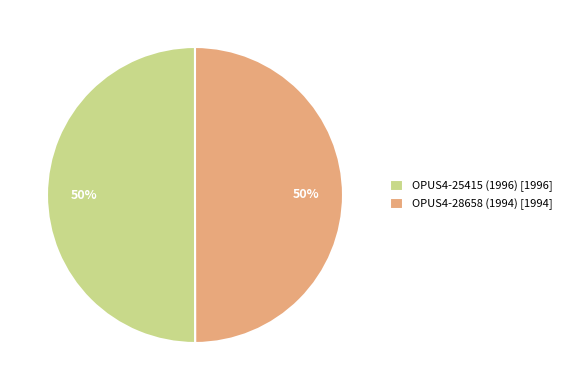

Is the sum of OPUS4-28658 (1994) [1994] and OPUS4-25415 (1996) [1996] greater than half?

Yes